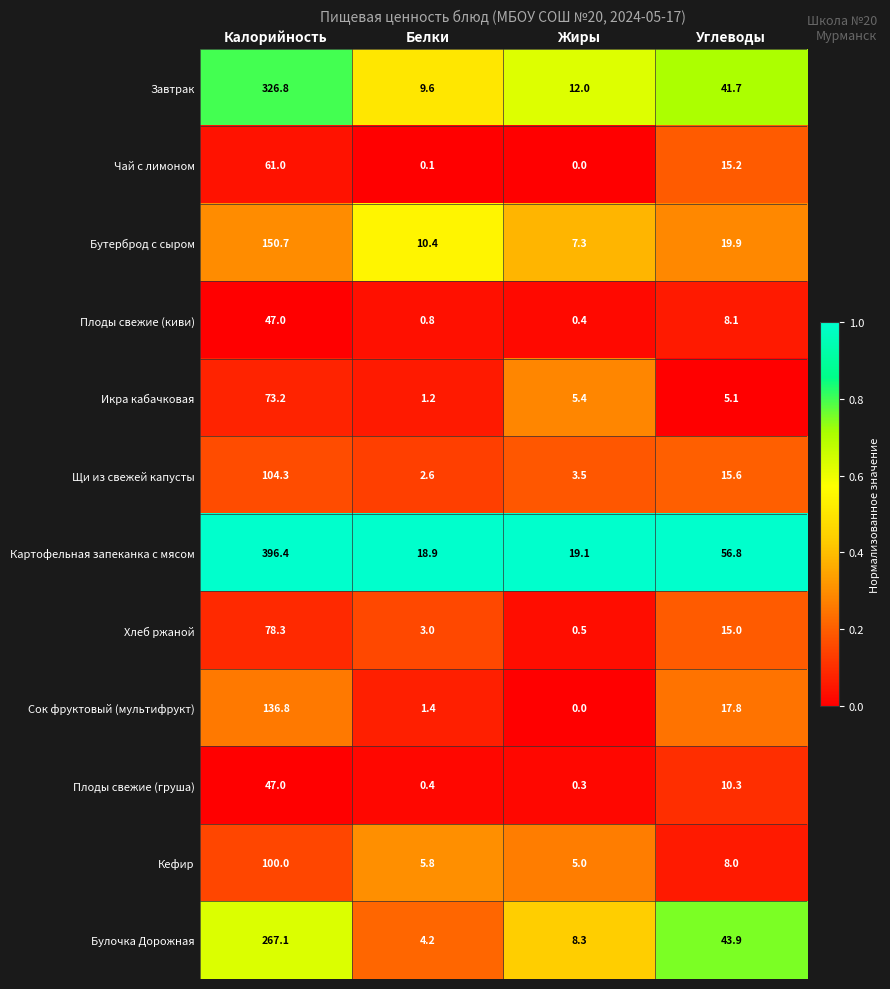

What is the sum of the Сок фруктовый (мультифрукт) values at Углеводы and Калорийность?

154.6